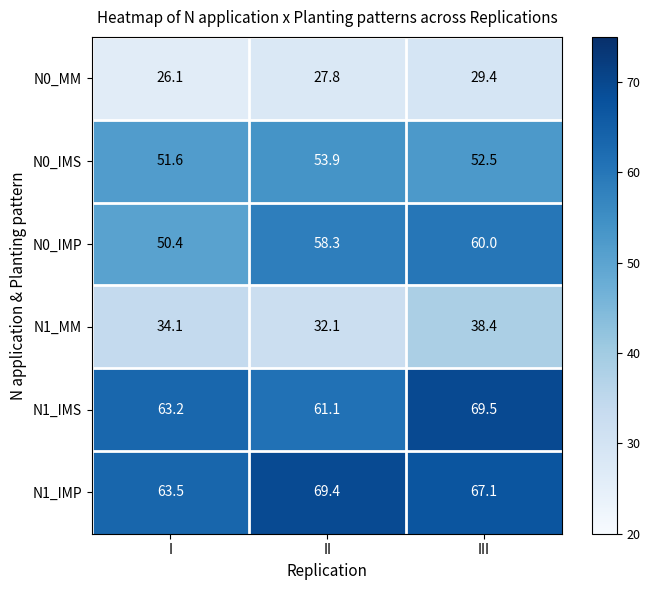

What is the spread (max minus min) of values at I?

37.4